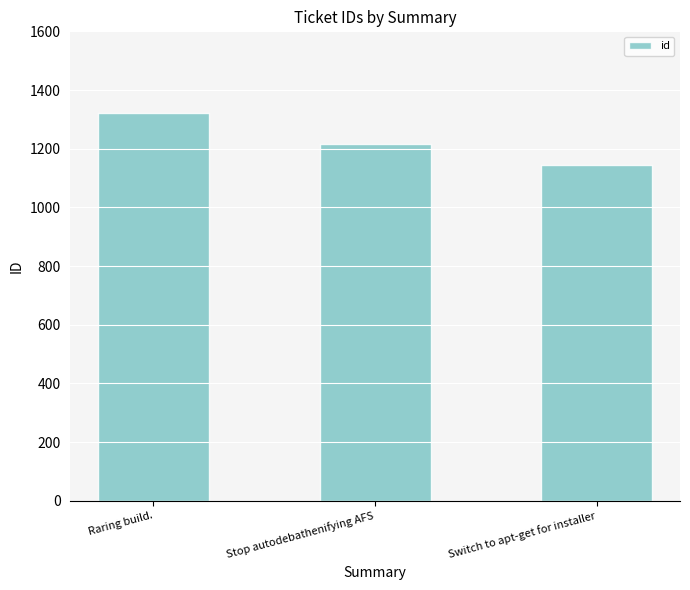

Reading left to right, what are all the values shown in this chart?

Raring build.=1322	Stop autodebathenifying AFS=1217	Switch to apt-get for installer=1145